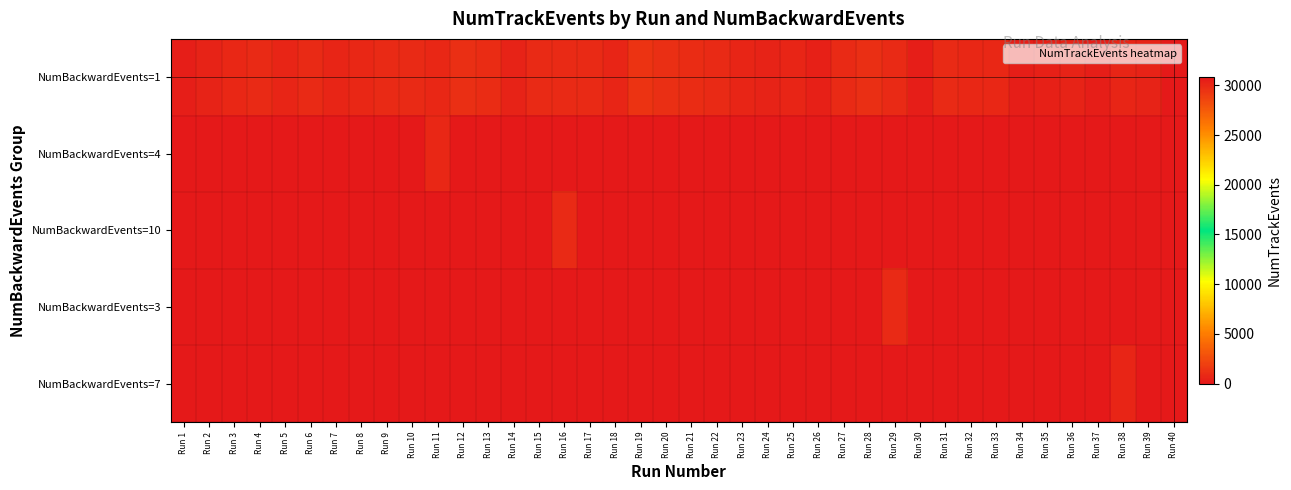

Between Run 23 and Run 7, which is larger?

Run 7